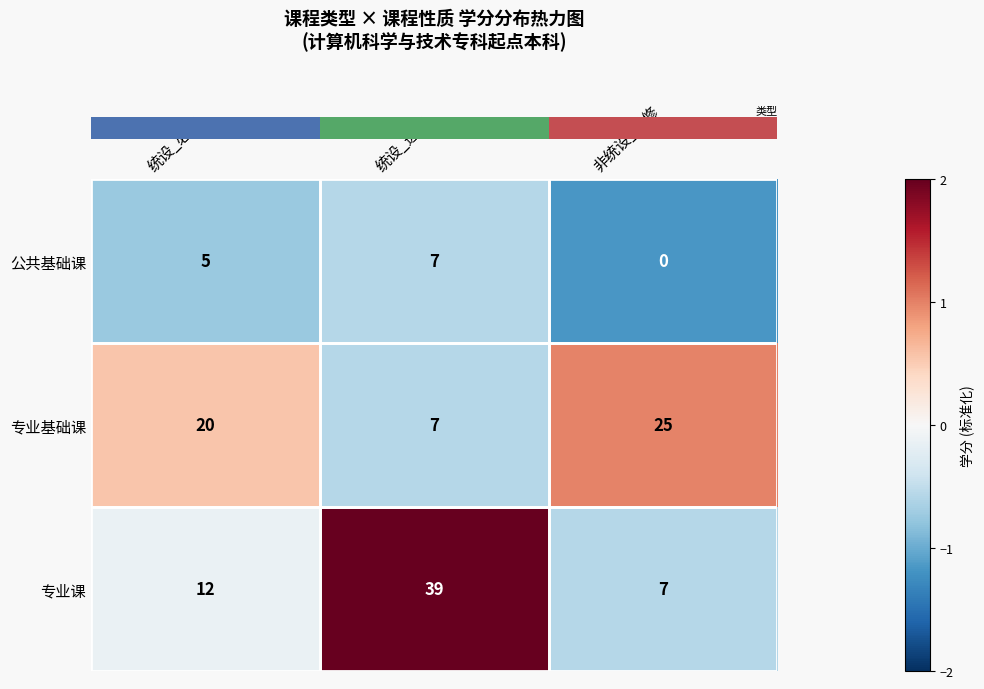

What is the total value across all series at 统设_必修?

37